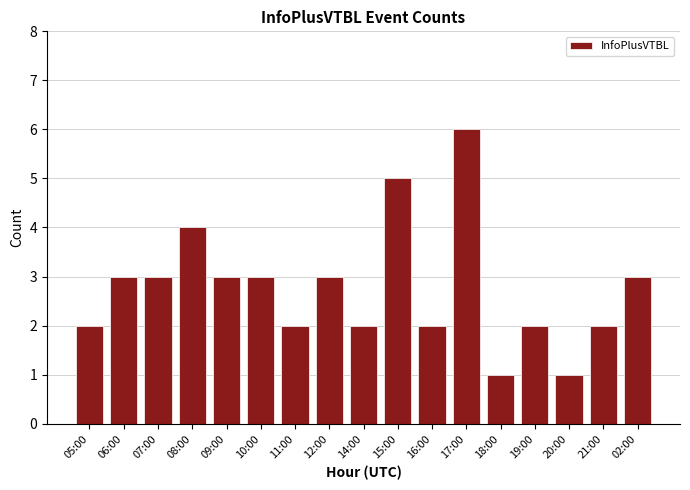

What is the label of the 7th bar from the right?

16:00